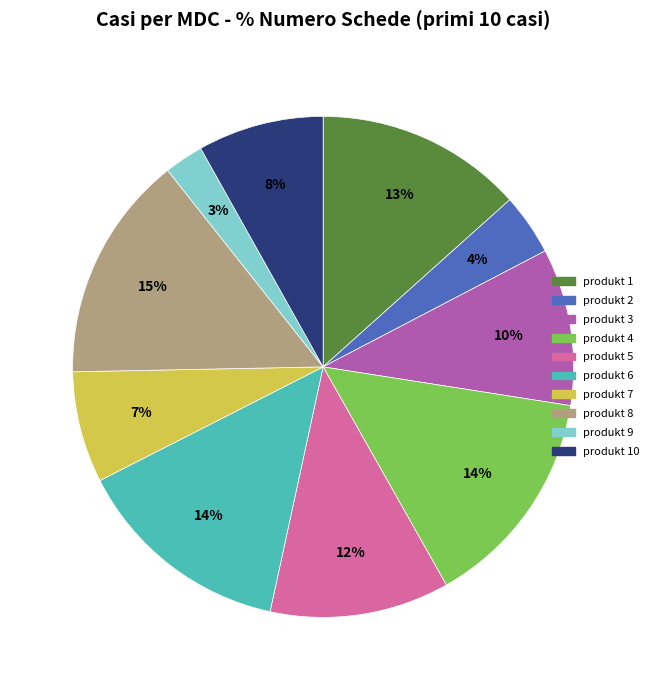

To the nearest percent, what is the difference between the largest and smallest slice percentages?

12%